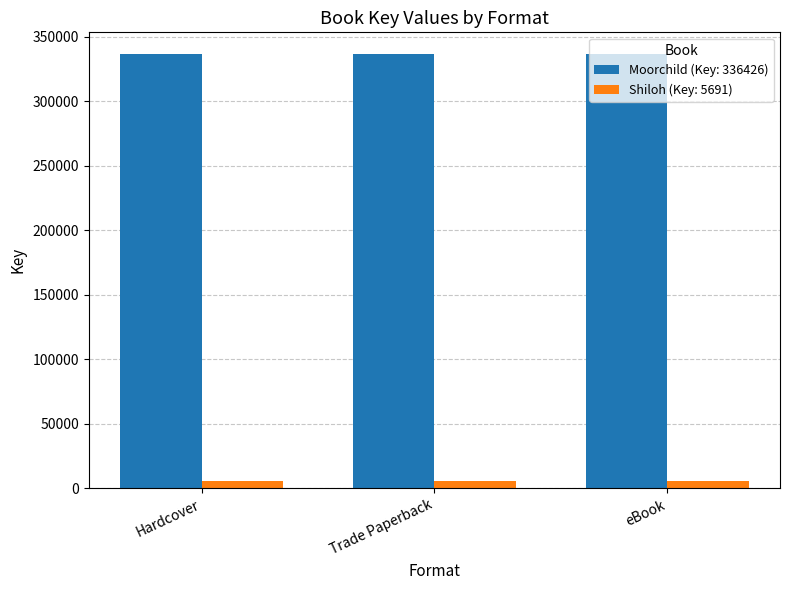

Is the value of Shiloh (Key: 5691) at eBook greater than the value of Moorchild (Key: 336426) at Trade Paperback?

No